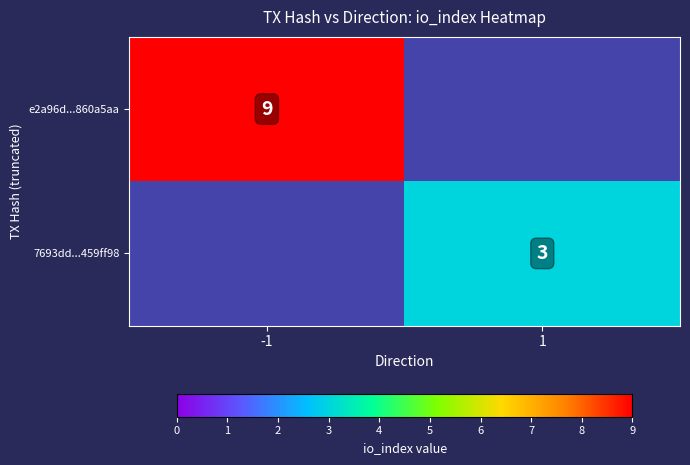

The e2a96d...860a5aa series shows 9 at -1. True or false?

True